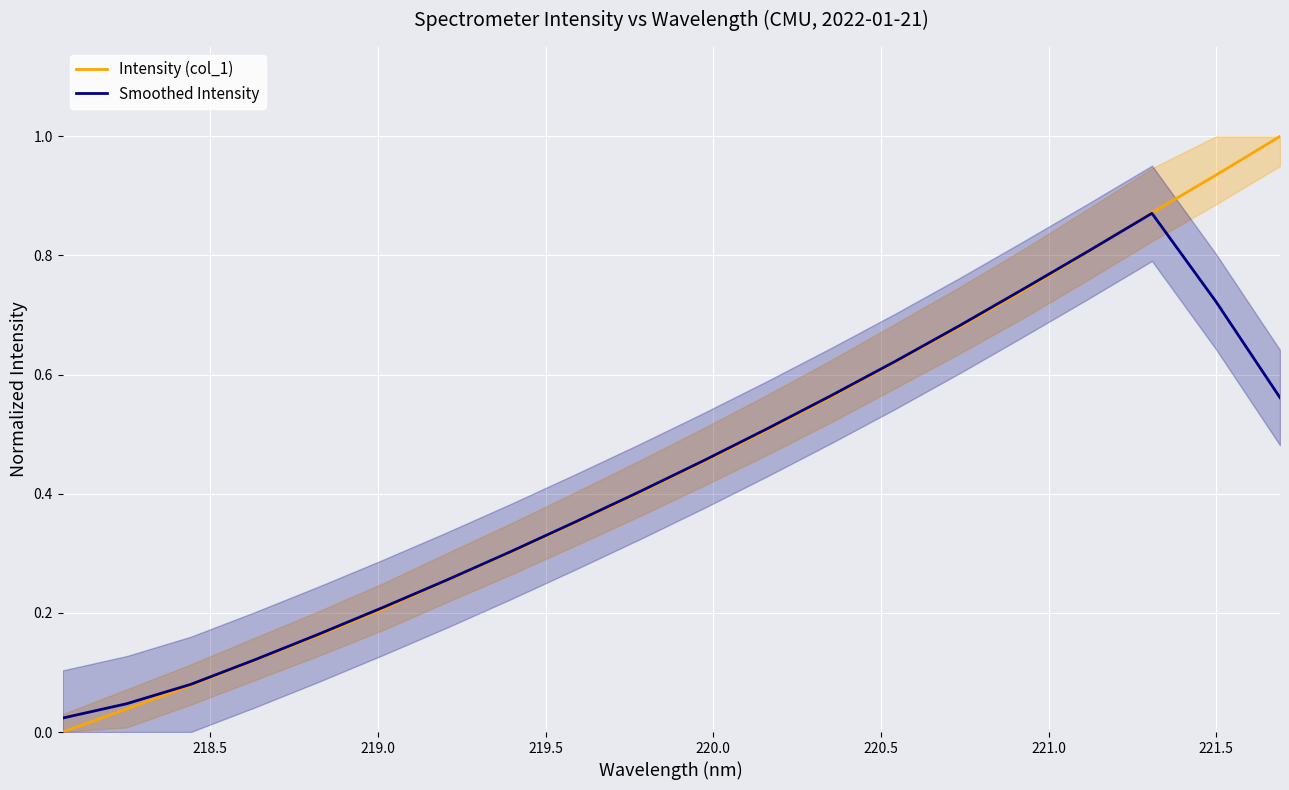

Which series has the widest spread of values?

Intensity (col_1)